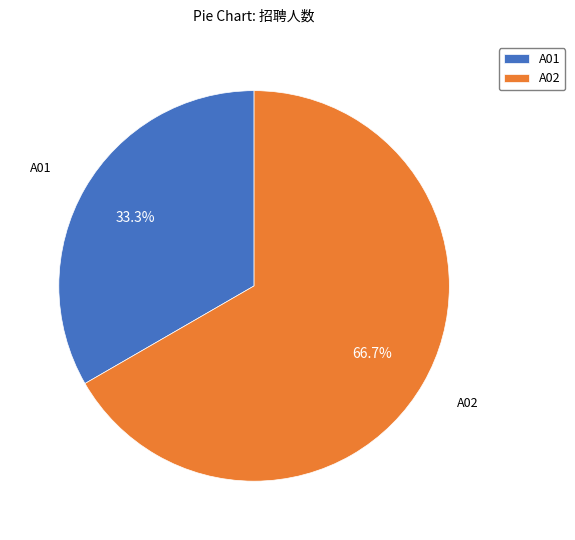

How many segments does this pie chart have?

2